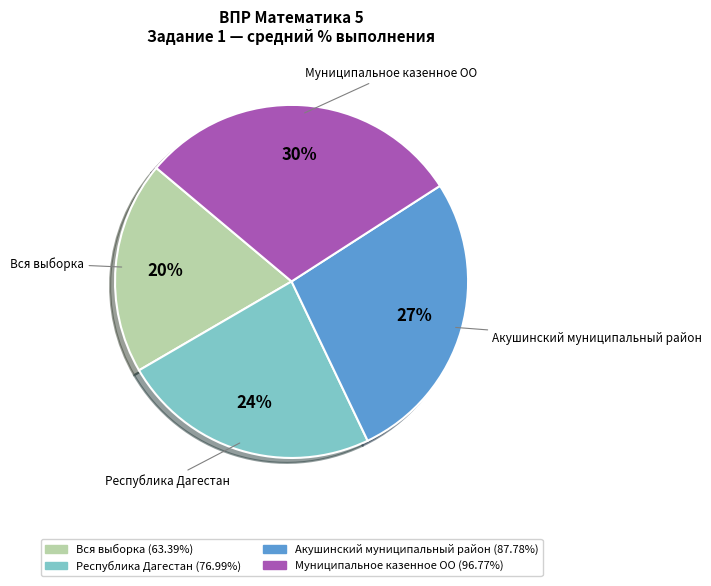

How many segments does this pie chart have?

4